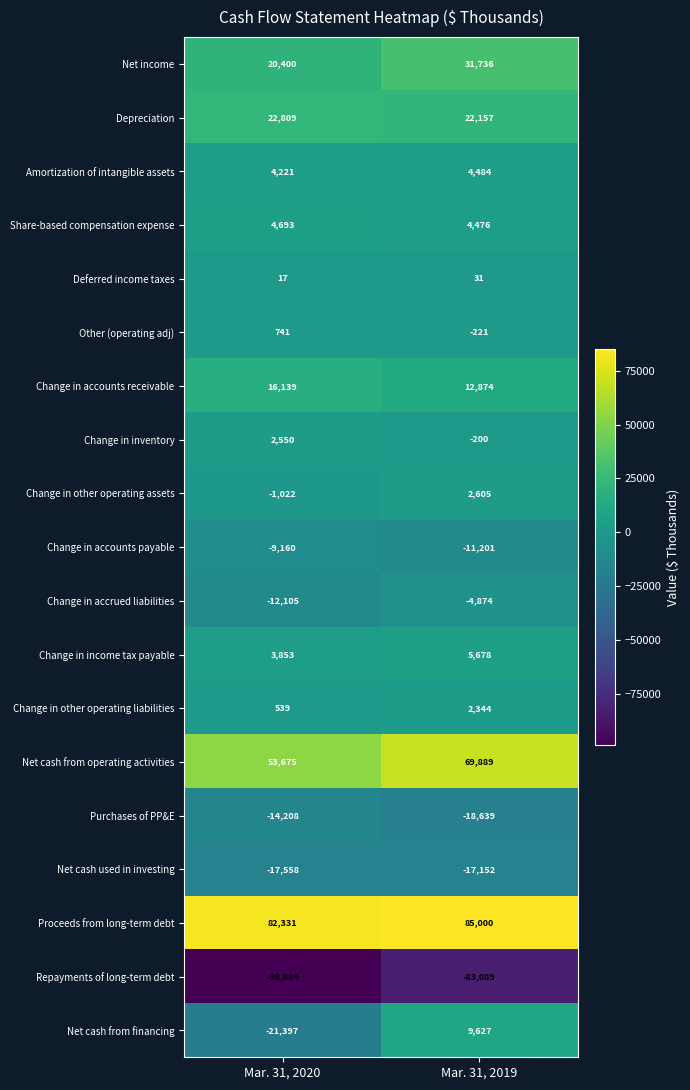

At which category is the sum across all series the highest?

Mar. 31, 2019